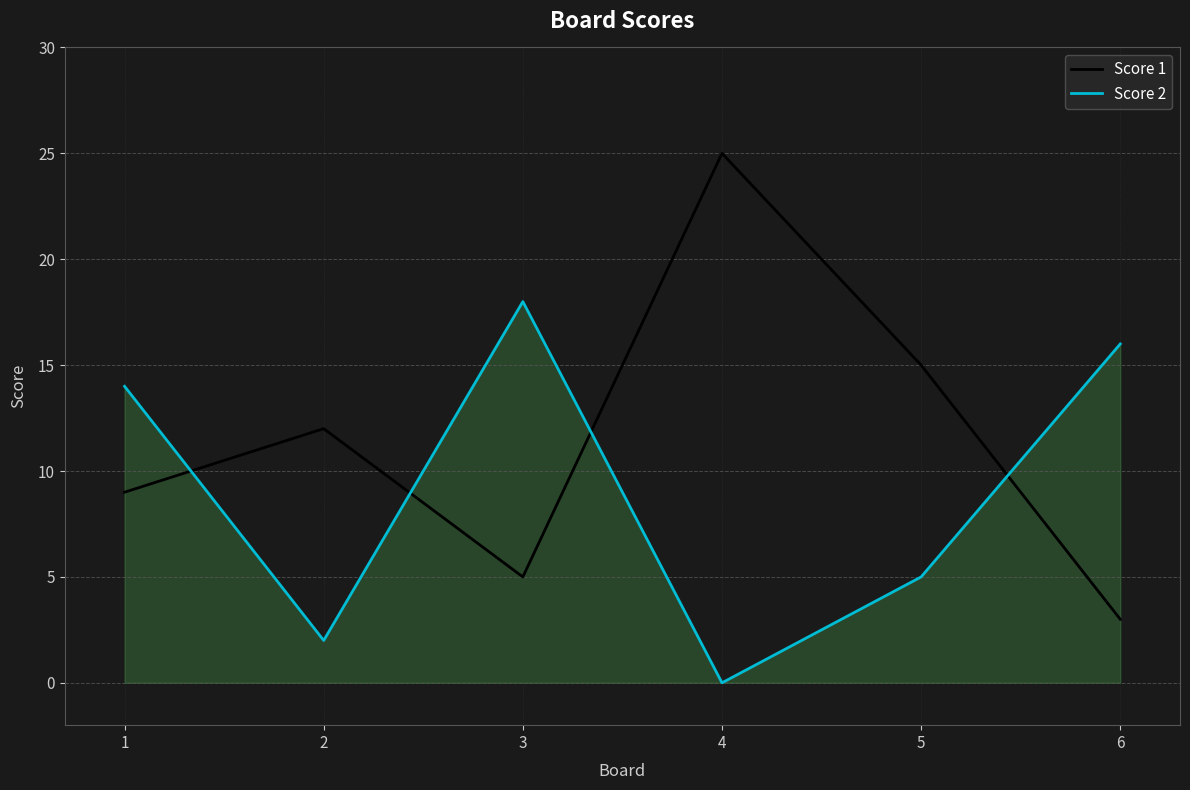

How many positive values does the Score 2 series have?

5